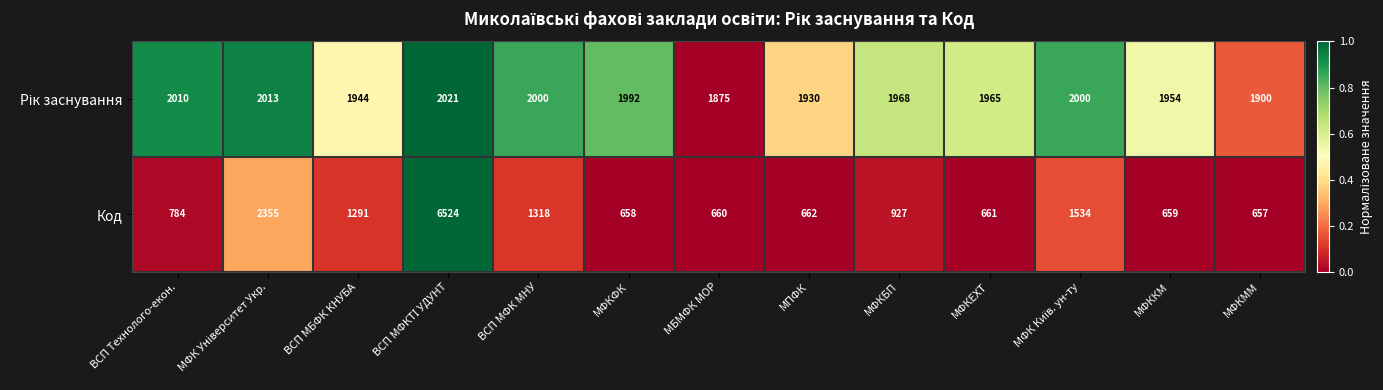

What is the total value across all series at МФКФК?

2650